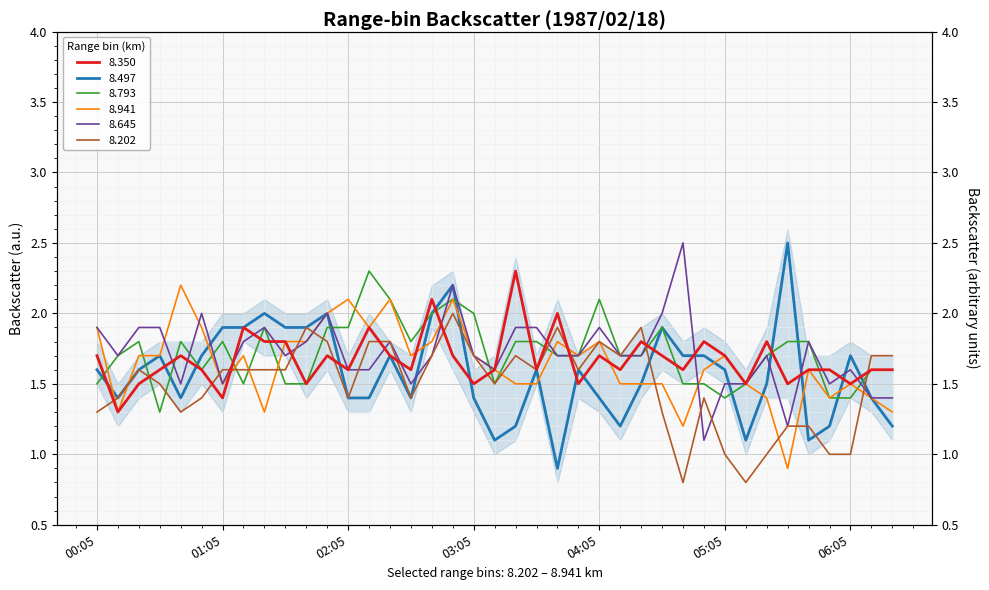

Reading left to right, what are all the values shown in this chart?

8.350: 1.7	1.3	1.5	1.6	1.7	1.6	1.4	1.9	1.8	1.8	1.5	1.7	1.6	1.9	1.7	1.6	2.1	1.7	1.5	1.6	2.3	1.6	2.0	1.5	1.7	1.6	1.8	1.7	1.6	1.8	1.7	1.5	1.8	1.5	1.6	1.6	1.5	1.6	1.6
8.497: 1.6	1.4	1.6	1.7	1.4	1.7	1.9	1.9	2.0	1.9	1.9	2.0	1.4	1.4	1.7	1.4	2.0	2.2	1.4	1.1	1.2	1.6	0.9	1.6	1.4	1.2	1.5	1.9	1.7	1.7	1.6	1.1	1.5	2.5	1.1	1.2	1.7	1.4	1.2
8.793: 1.5	1.7	1.8	1.3	1.8	1.6	1.8	1.5	1.9	1.5	1.5	1.9	1.9	2.3	2.1	1.8	2.0	2.1	2.0	1.5	1.8	1.8	1.7	1.7	2.1	1.7	1.7	1.9	1.5	1.5	1.4	1.5	1.7	1.8	1.8	1.4	1.4	1.6	1.6
8.941: 1.9	1.3	1.7	1.7	2.2	1.9	1.5	1.7	1.3	1.8	1.8	2.0	2.1	1.9	2.1	1.7	1.8	2.1	1.7	1.6	1.5	1.5	1.8	1.7	1.8	1.5	1.5	1.5	1.2	1.6	1.7	1.5	1.4	0.9	1.6	1.4	1.5	1.4	1.3
8.645: 1.9	1.7	1.9	1.9	1.5	2.0	1.5	1.8	1.9	1.7	1.8	2.0	1.6	1.6	1.8	1.5	1.7	2.2	1.7	1.6	1.9	1.9	1.7	1.7	1.9	1.7	1.7	2.0	2.5	1.1	1.5	1.5	1.7	1.2	1.8	1.5	1.6	1.4	1.4
8.202: 1.3	1.4	1.6	1.5	1.3	1.4	1.6	1.6	1.6	1.6	1.9	1.8	1.4	1.8	1.8	1.4	1.7	2.0	1.7	1.5	1.7	1.6	1.9	1.6	1.8	1.7	1.9	1.3	0.8	1.4	1.0	0.8	1.0	1.2	1.2	1.0	1.0	1.7	1.7